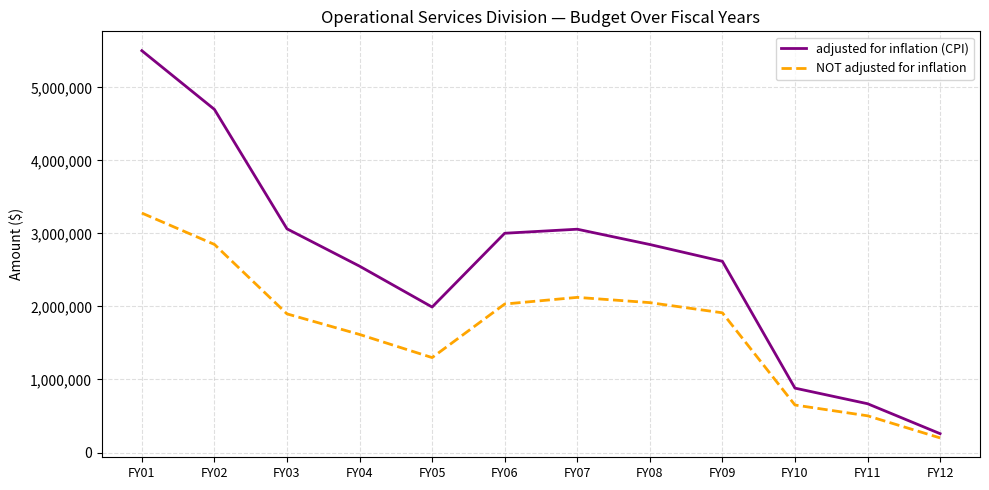

How many interior local valleys does the adjusted for inflation (CPI) series have?

1